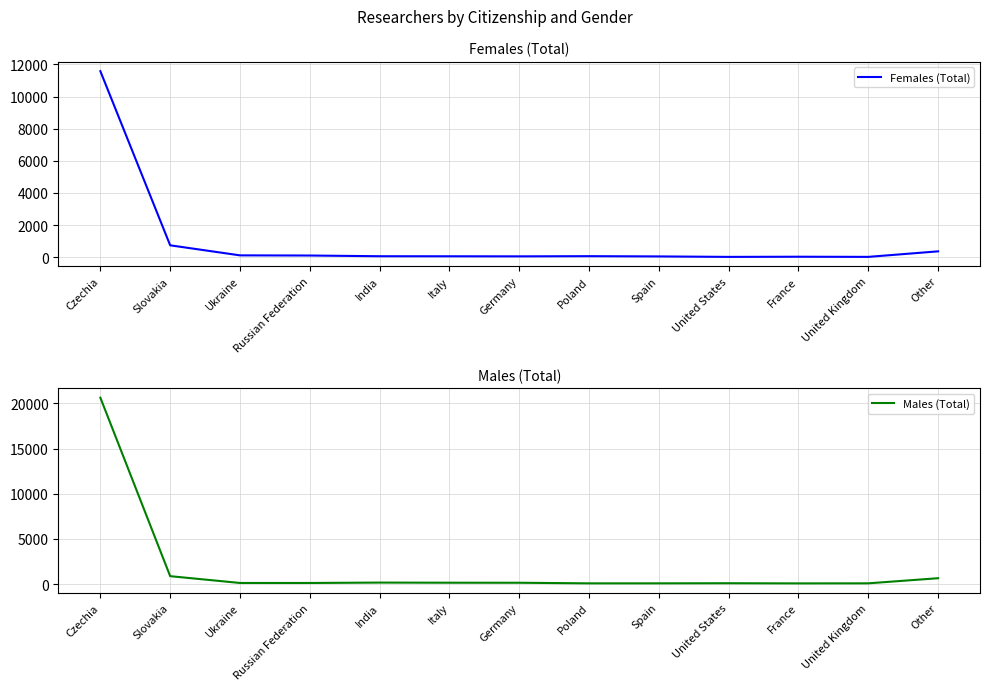

Which category has the highest value in the Females (Total) series?

Czechia